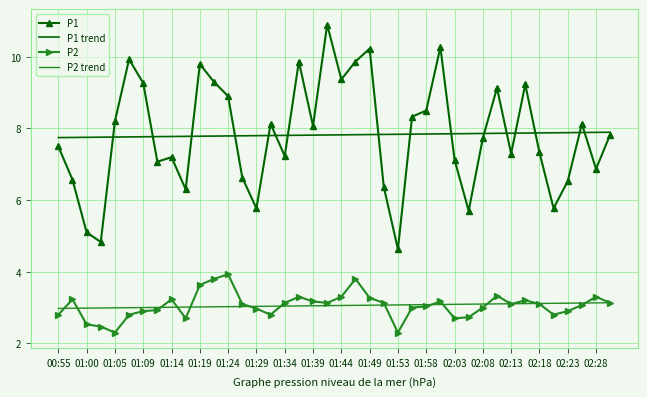

True or false: P2 trend and P1 intersect in this chart.

False